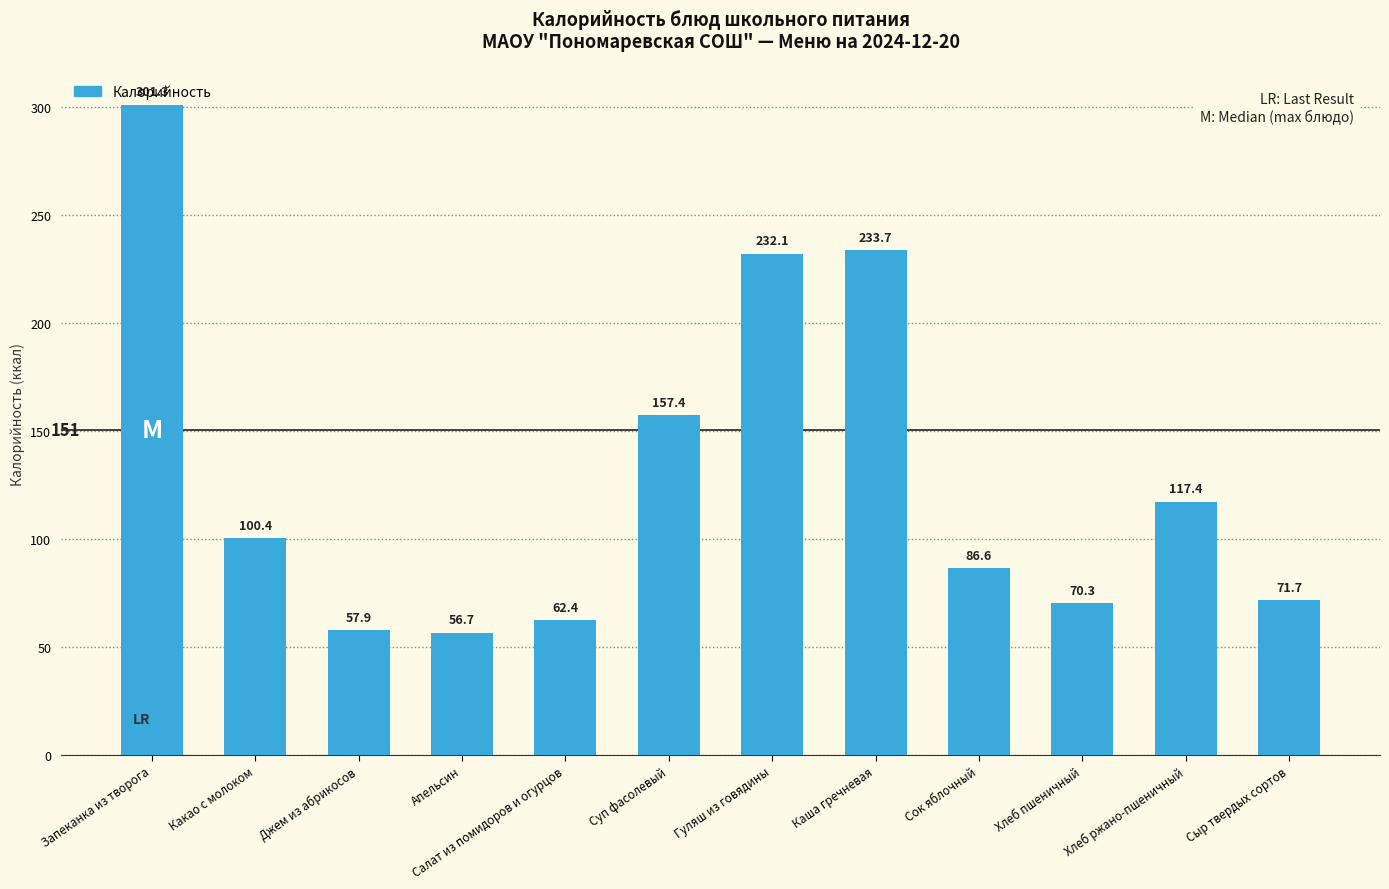

How many categories are shown in the chart?

12